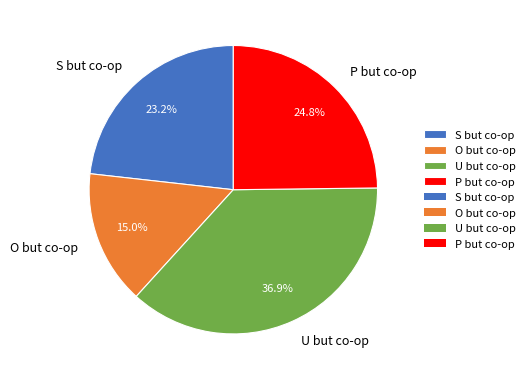

Is it true that P but co-op is 36% of the pie?

False